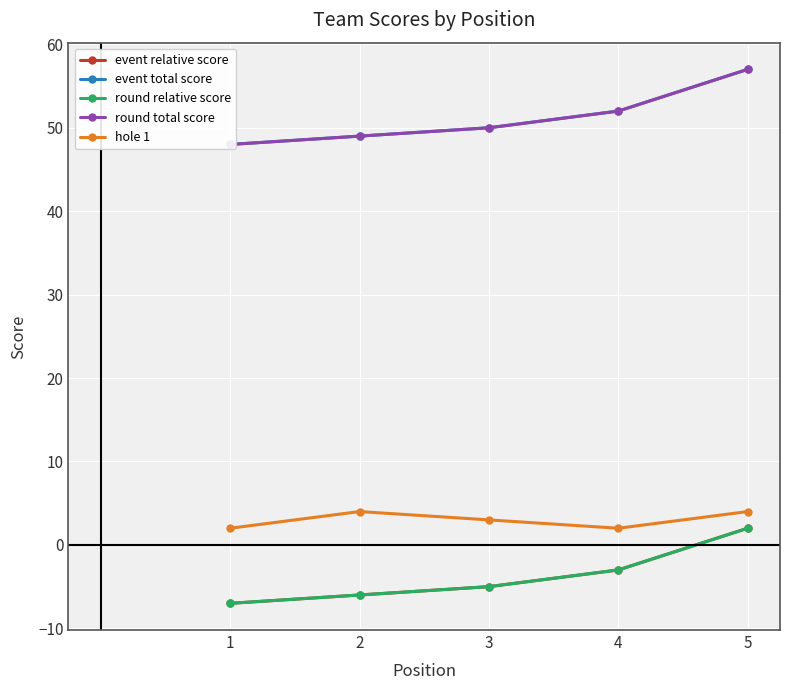

What is the maximum value shown in the chart?

57